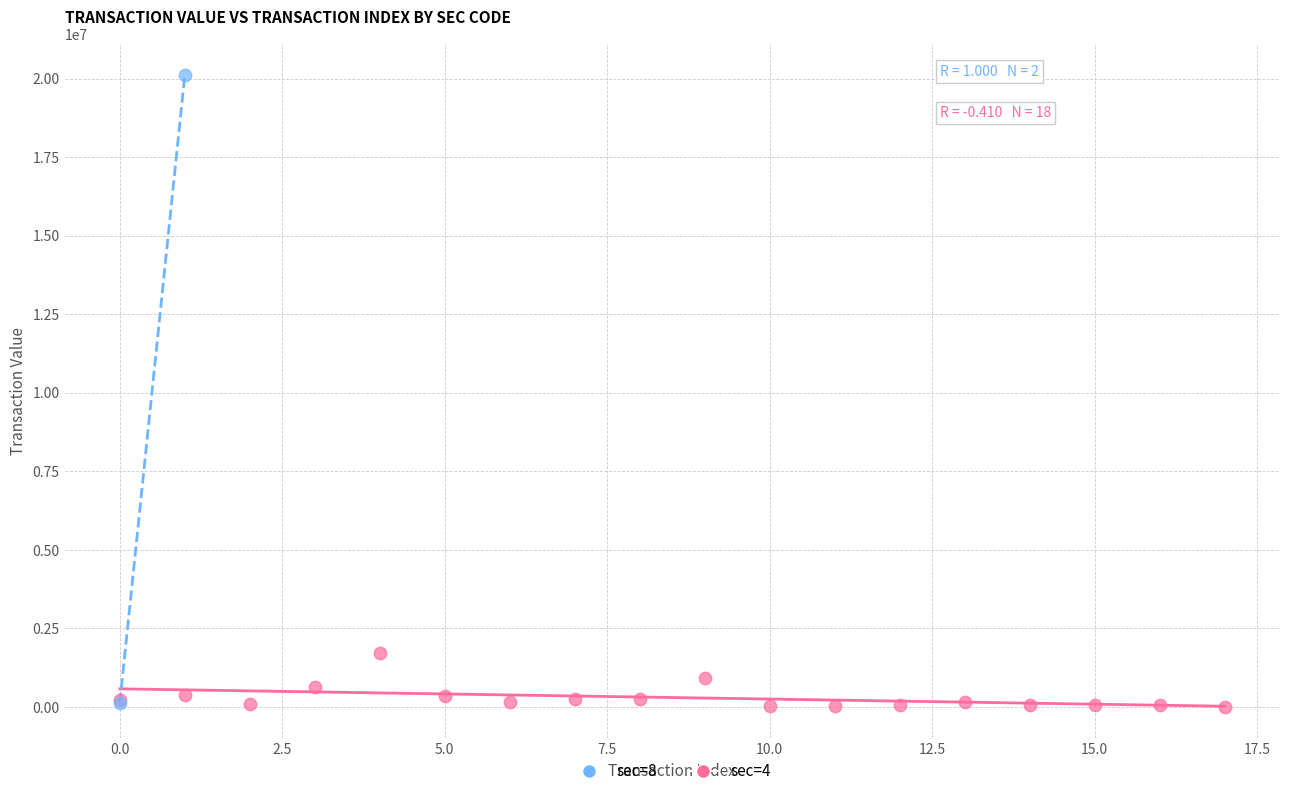

What are all the series names shown in the legend?

sec=8, sec=4